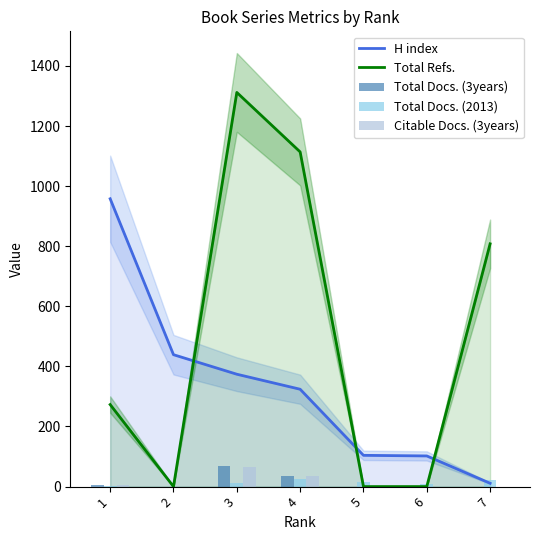

What is the sum of all Citable Docs. (3years) values?

104